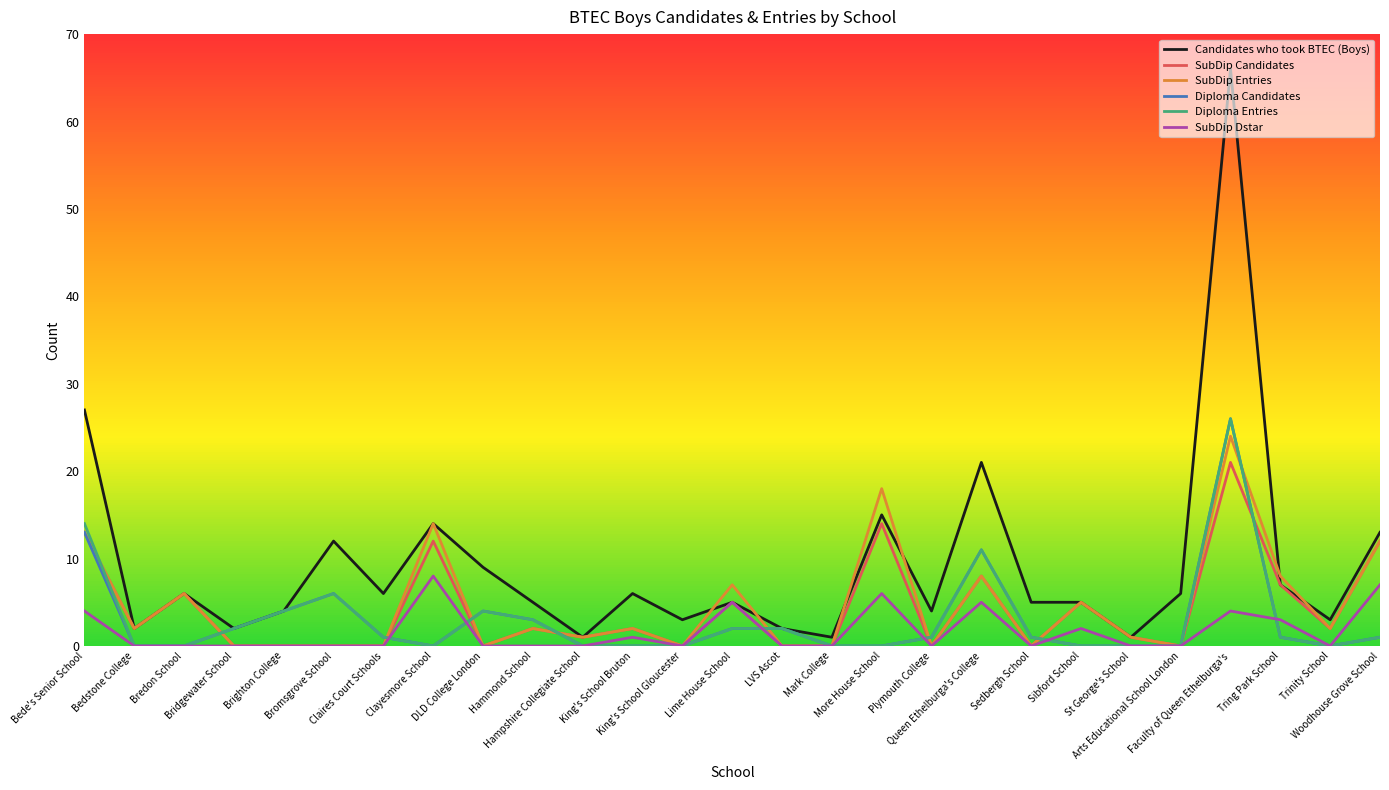

What is the average value of the SubDip Dstar series?

2